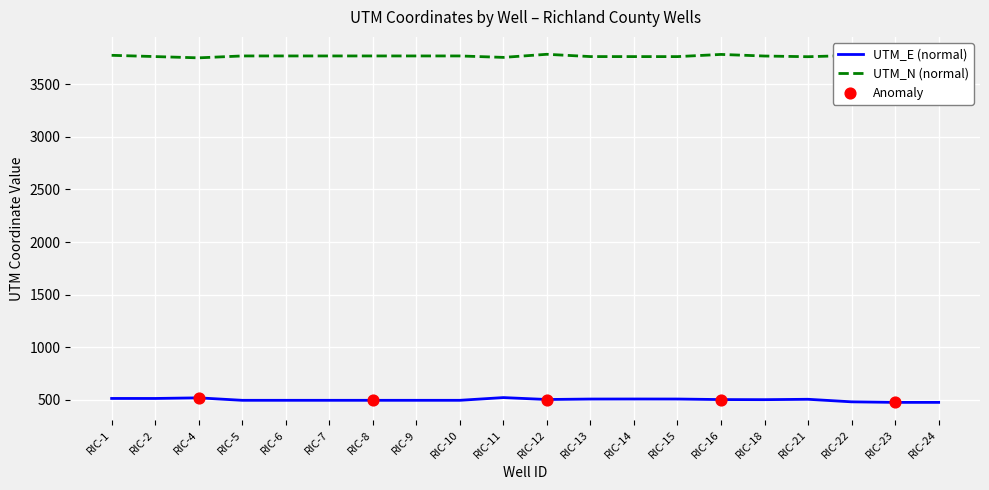

What is the spread (max minus min) of values at RIC-12?

3283.7